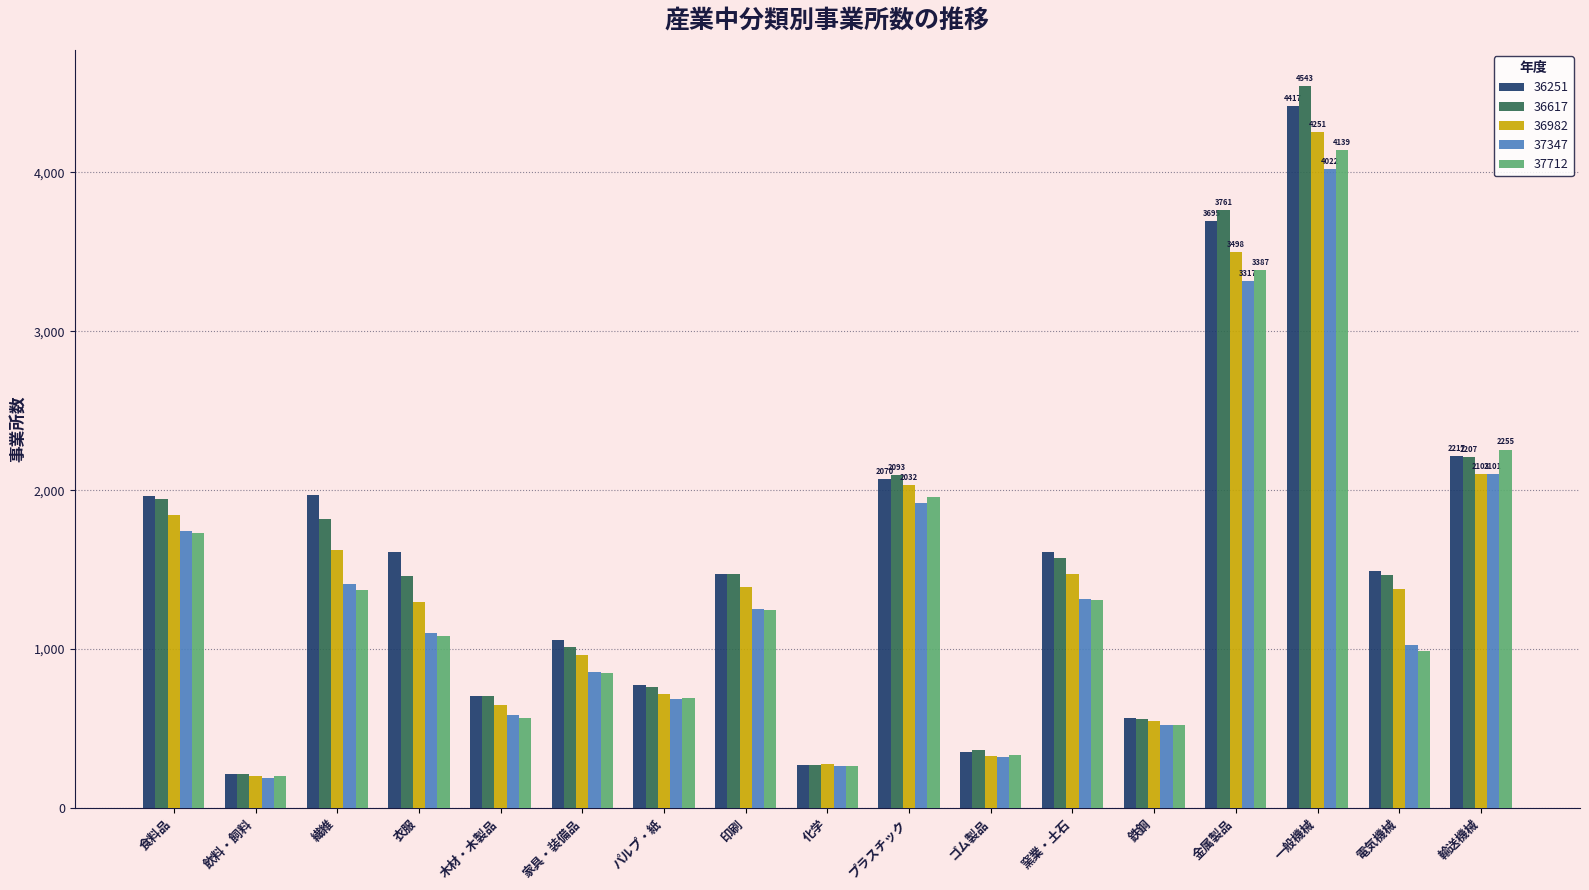

List the labels in order of 37712 value, largest first.

一般機械, 金属製品, 輸送機械, プラスチック, 食料品, 繊維, 窯業・土石, 印刷, 衣服, 電気機械, 家具・装備品, パルプ・紙, 木材・木製品, 鉄鋼, ゴム製品, 化学, 飲料・飼料